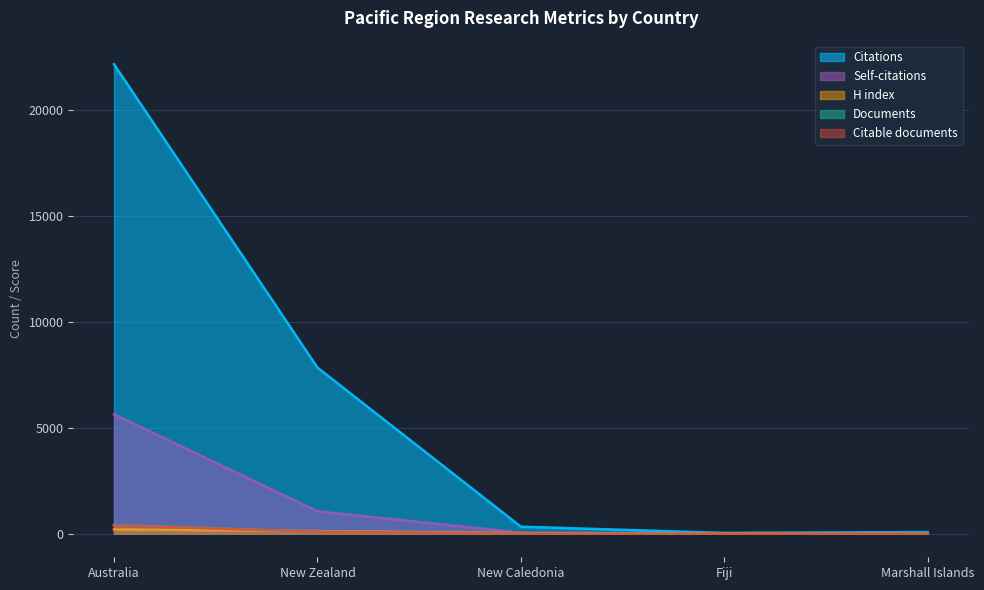

What are all the series names shown in the legend?

Citations, Self-citations, H index, Documents, Citable documents